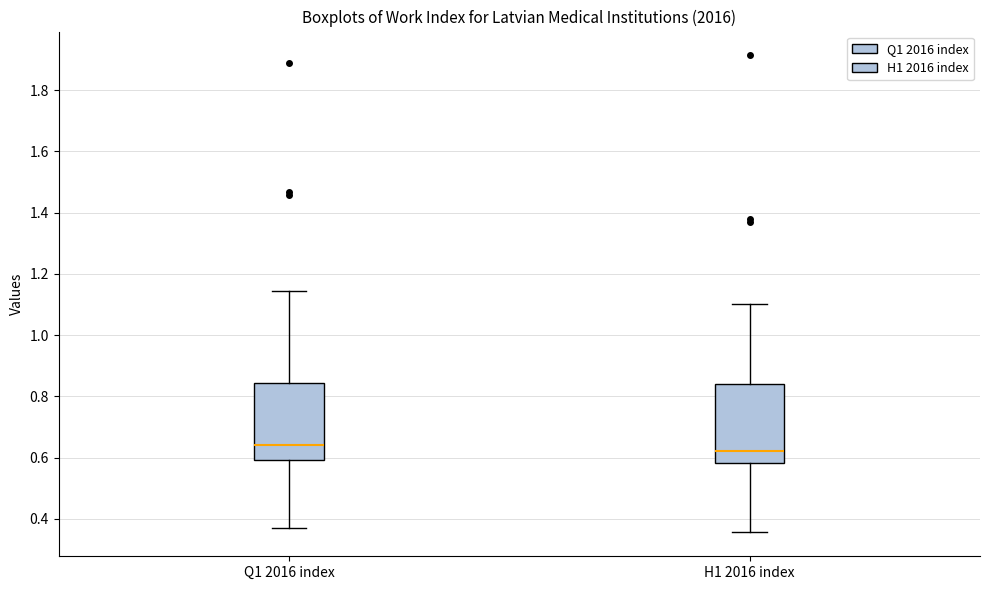

Reading left to right, transcribe this box plot: for each box, give where its median line is, the range the box spans, and where its two whiskers end, as read against the y-axis. The values are not printed on the chart, so give them approximately, as read against the axis.

Q1 2016 index: median 0.64, box 0.60 to 0.84, whiskers 0.38 to 1.14
H1 2016 index: median 0.62, box 0.58 to 0.84, whiskers 0.36 to 1.10